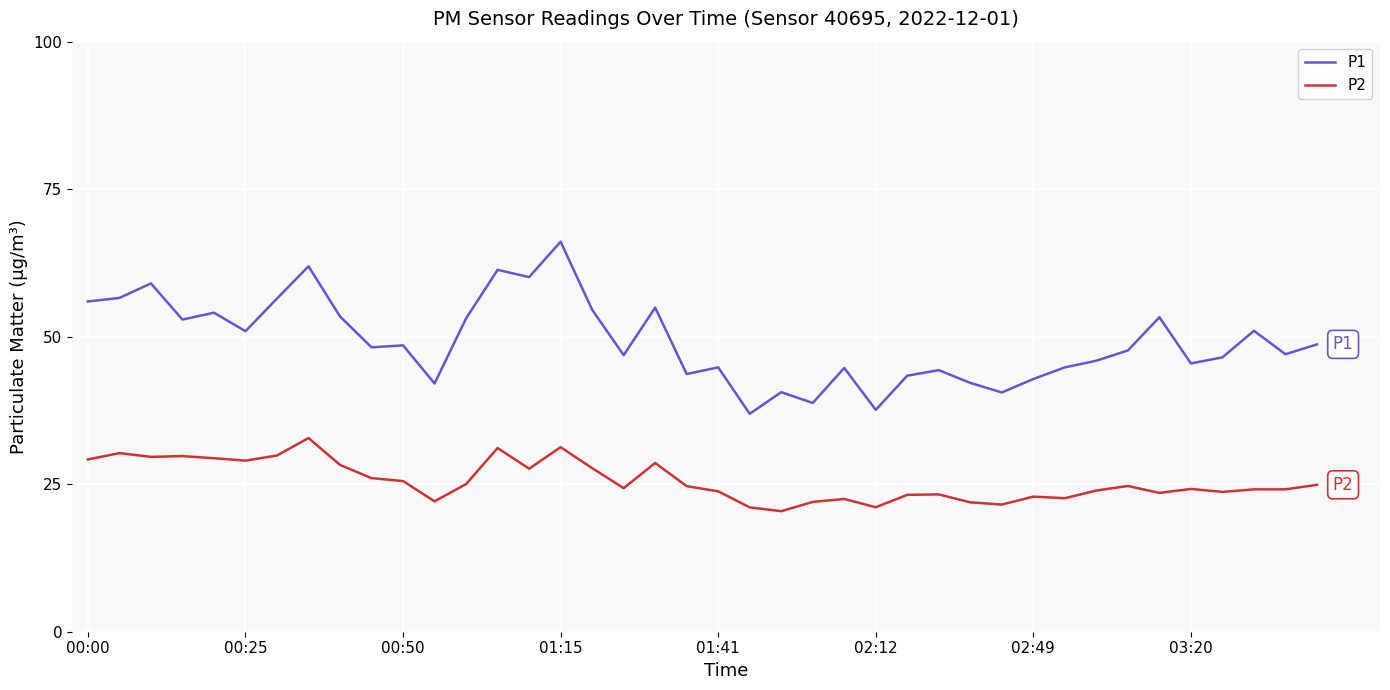

What is the average value of the P1 series?

49.2